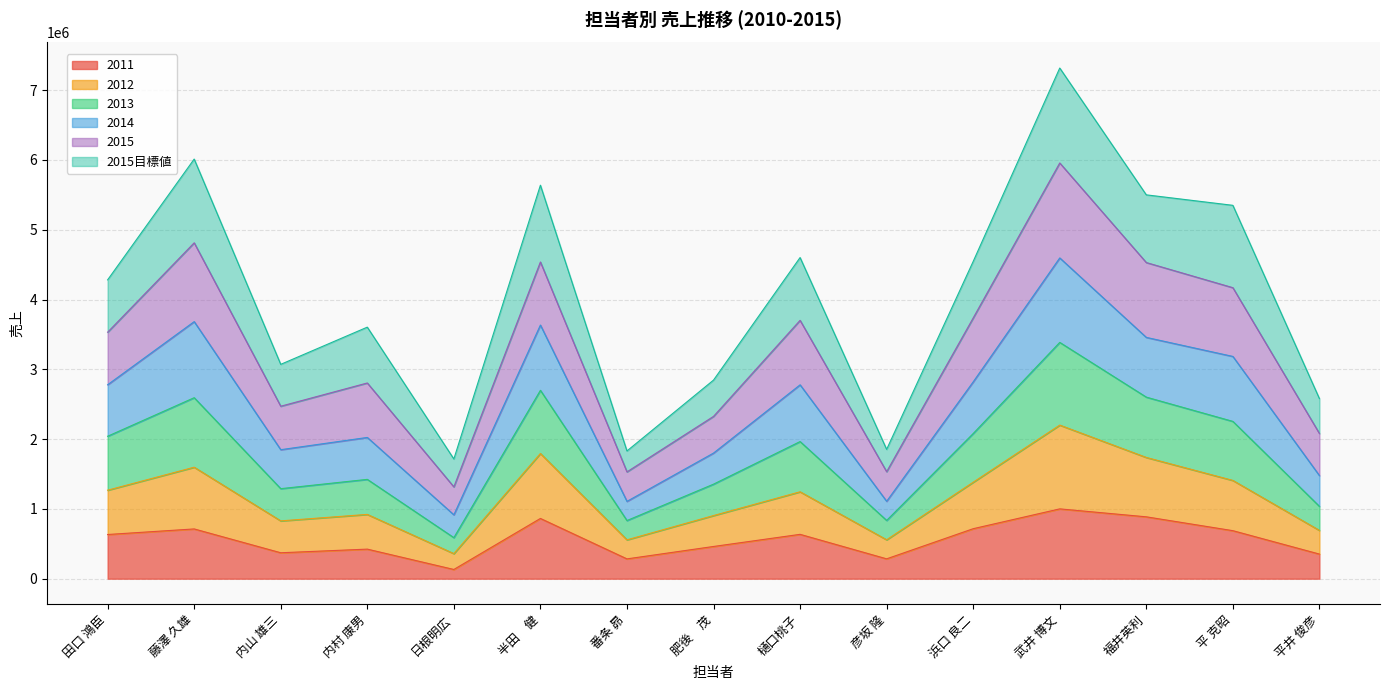

At which category is the sum across all series the highest?

武井 博文